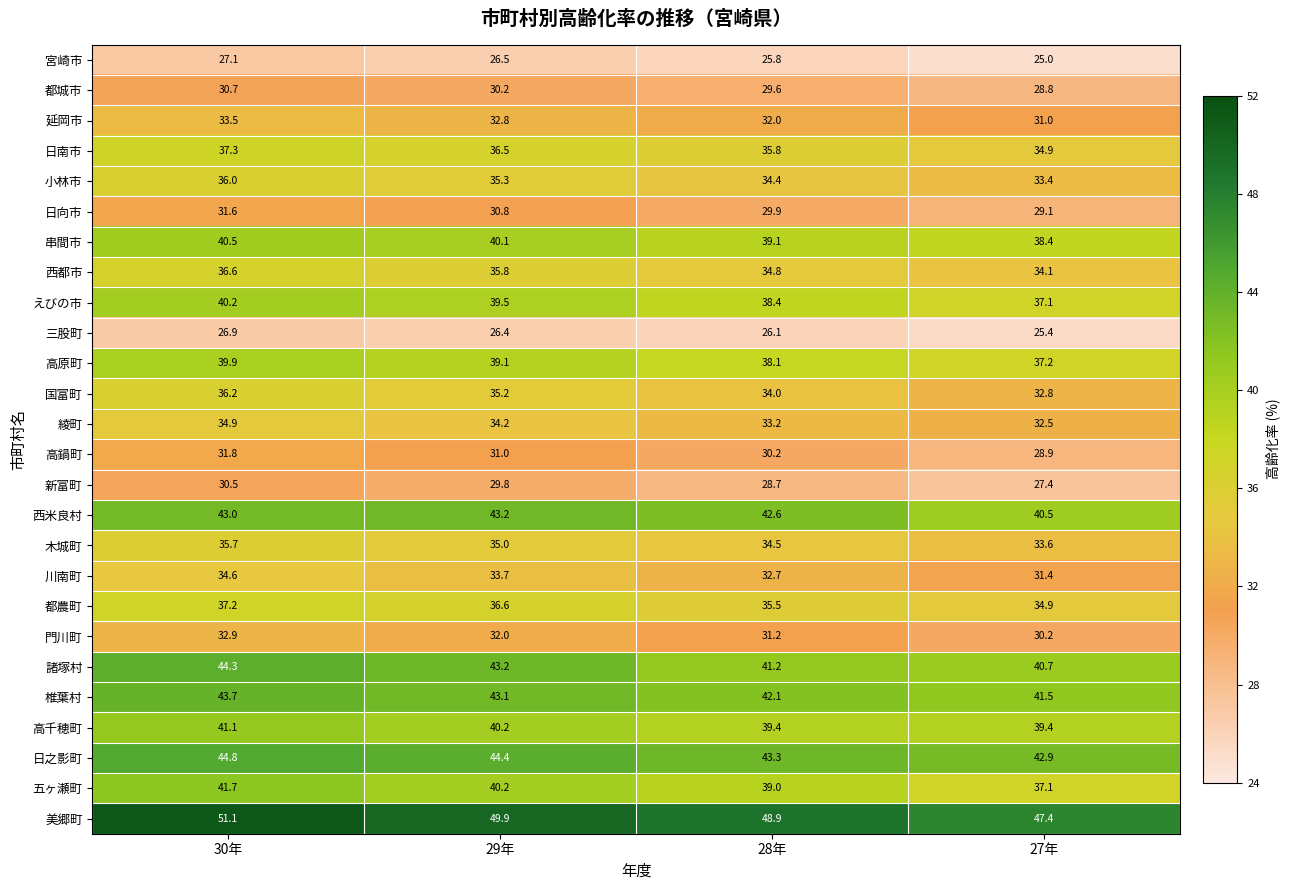

What is the approximate value of 串間市 at 30年?

40.5